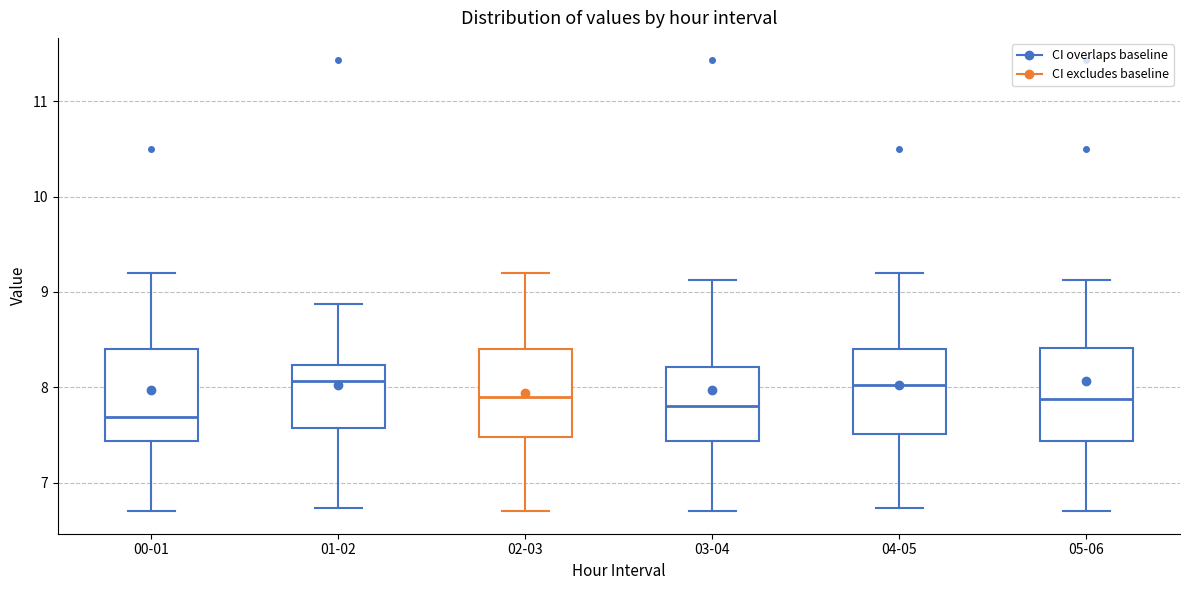

Reading left to right, read every box against the y-axis: the position of its median line, the range the box covers, and the ends of its whiskers. The values are not printed on the chart, so give them approximately, as read against the axis.

00-01: median 7.7, box 7.4 to 8.4, whiskers 6.7 to 9.2
01-02: median 8.1, box 7.6 to 8.2, whiskers 6.7 to 8.9
02-03: median 7.9, box 7.5 to 8.4, whiskers 6.7 to 9.2
03-04: median 7.8, box 7.4 to 8.2, whiskers 6.7 to 9.1
04-05: median 8.0, box 7.5 to 8.4, whiskers 6.7 to 9.2
05-06: median 7.9, box 7.4 to 8.4, whiskers 6.7 to 9.1